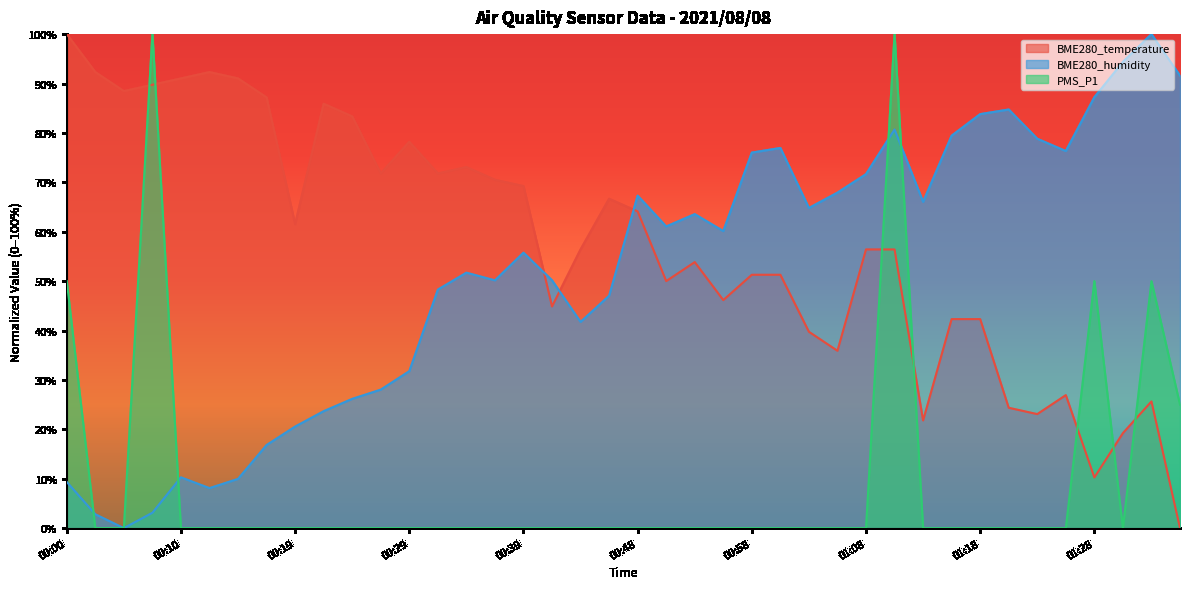

What is the difference between the maximum and minimum values in the BME280_temperature series?

100.0